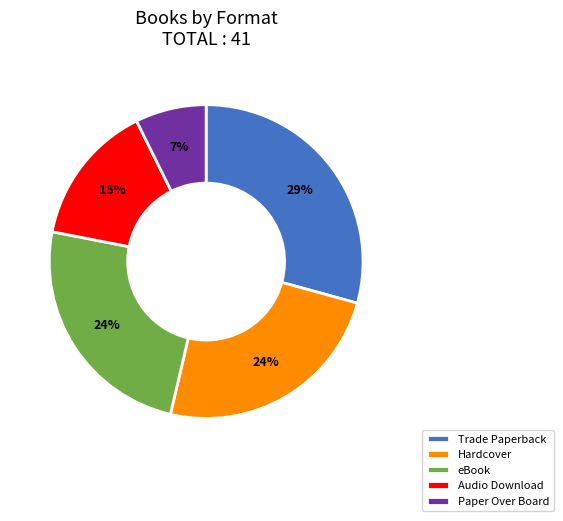

Is eBook the majority of the pie?

No